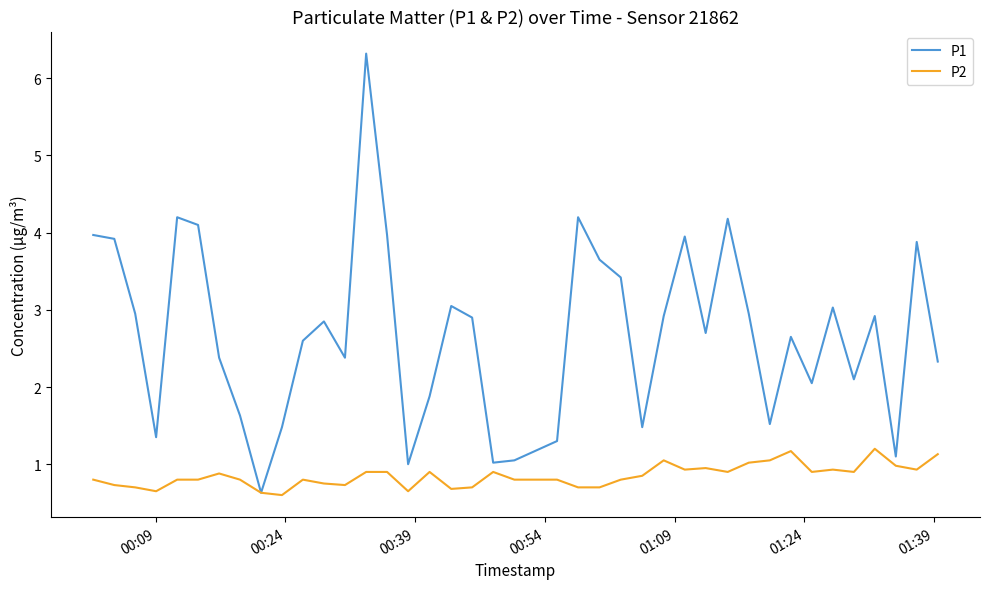

Which series has the widest spread of values?

P1